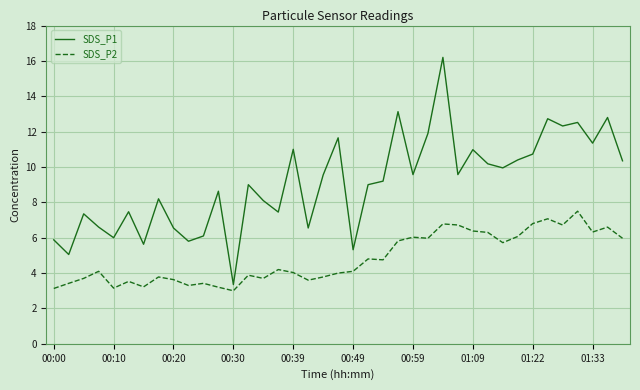

What is the smallest value displayed?

3.0